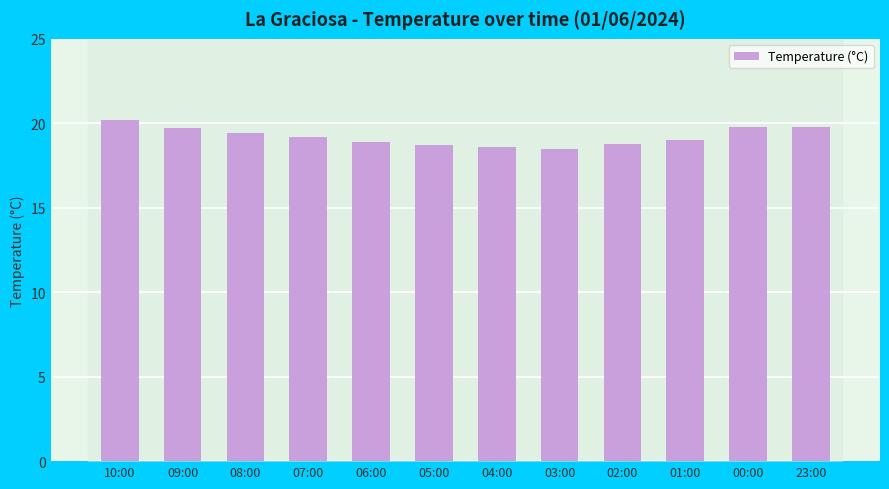

Read the value at 02:00.

18.8